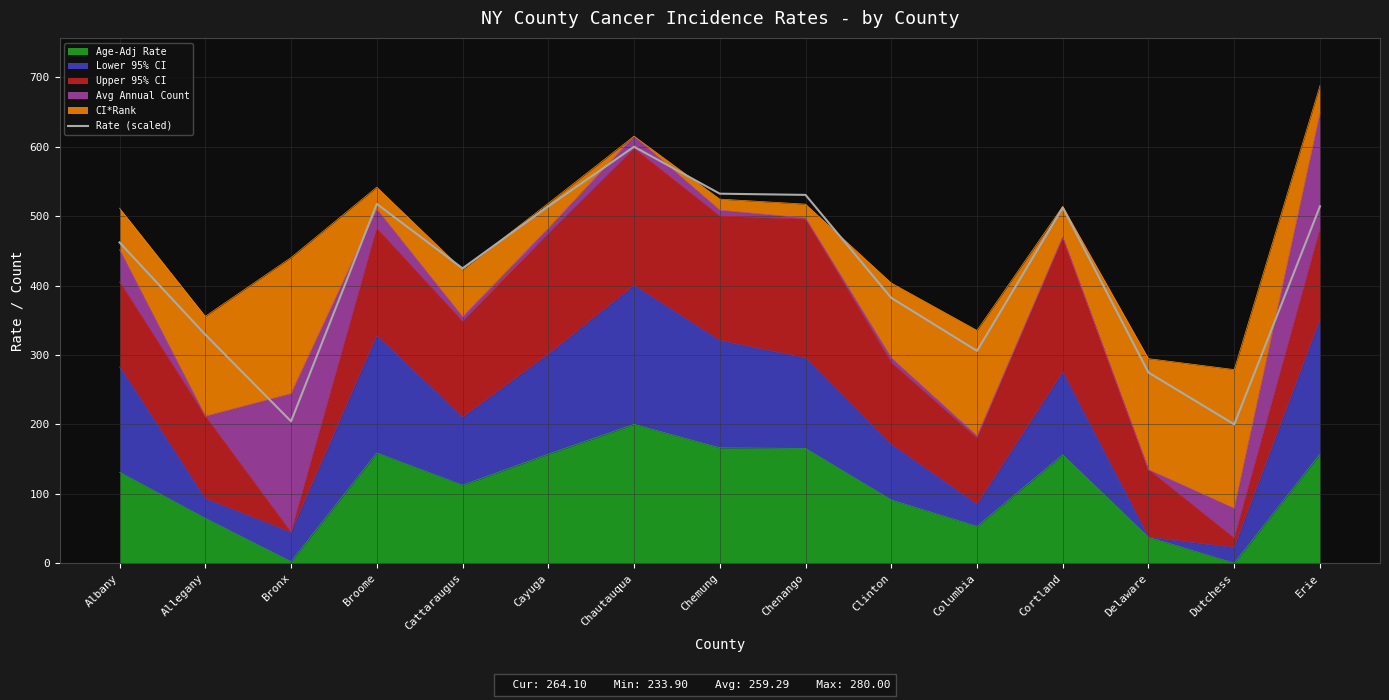

What is the label of the 2nd point from the right?

Dutchess